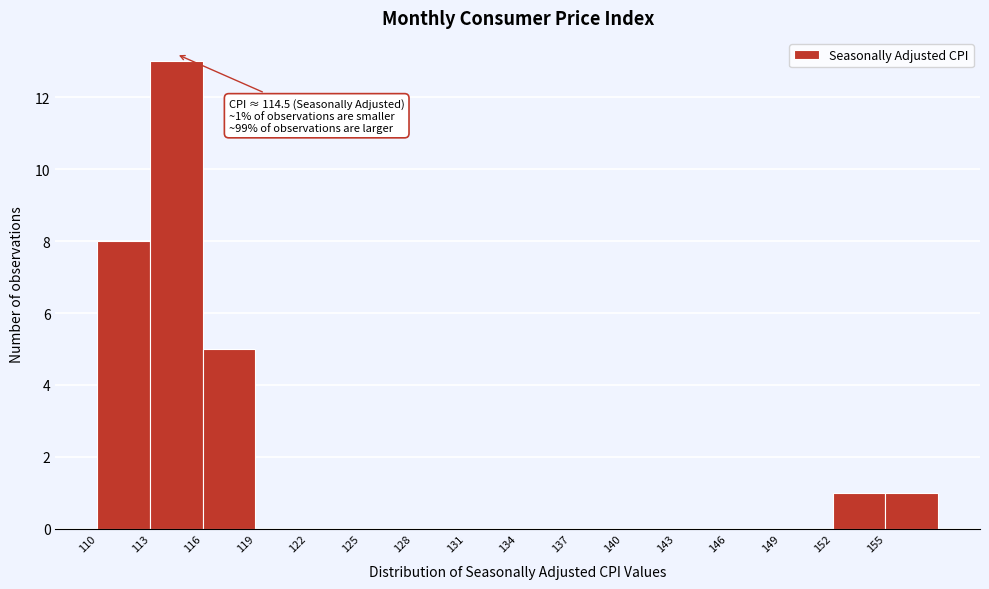

Which range on the x-axis has the tallest bar?

113 to 116